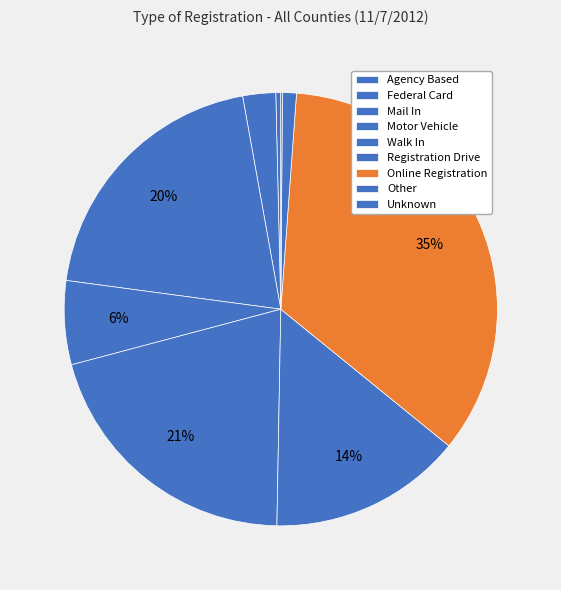

To the nearest percent, what percentage of the pie is Registration Drive?

14%